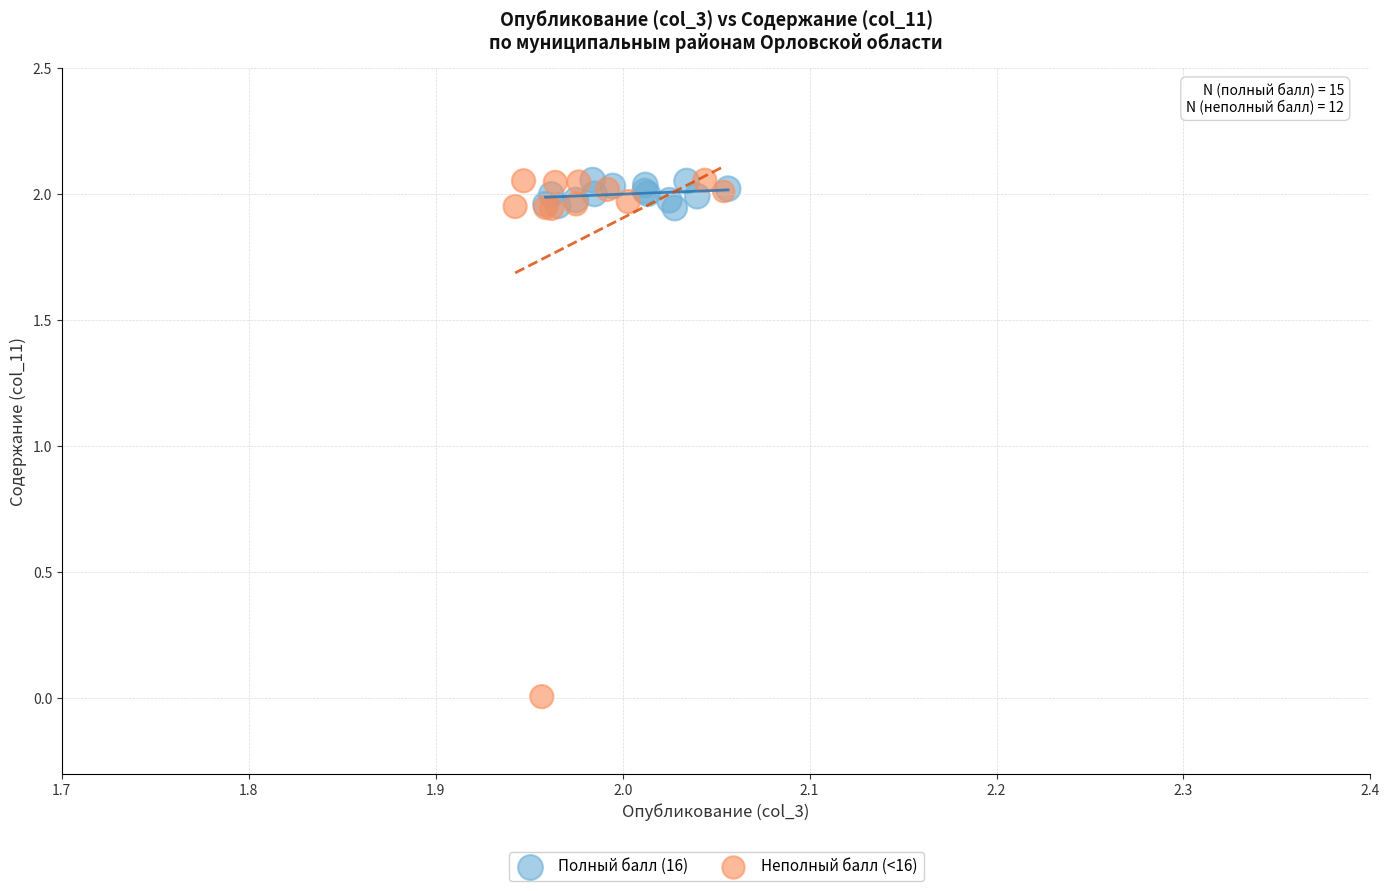

Which series has the largest Y range (max minus min)?

Неполный балл (<16)